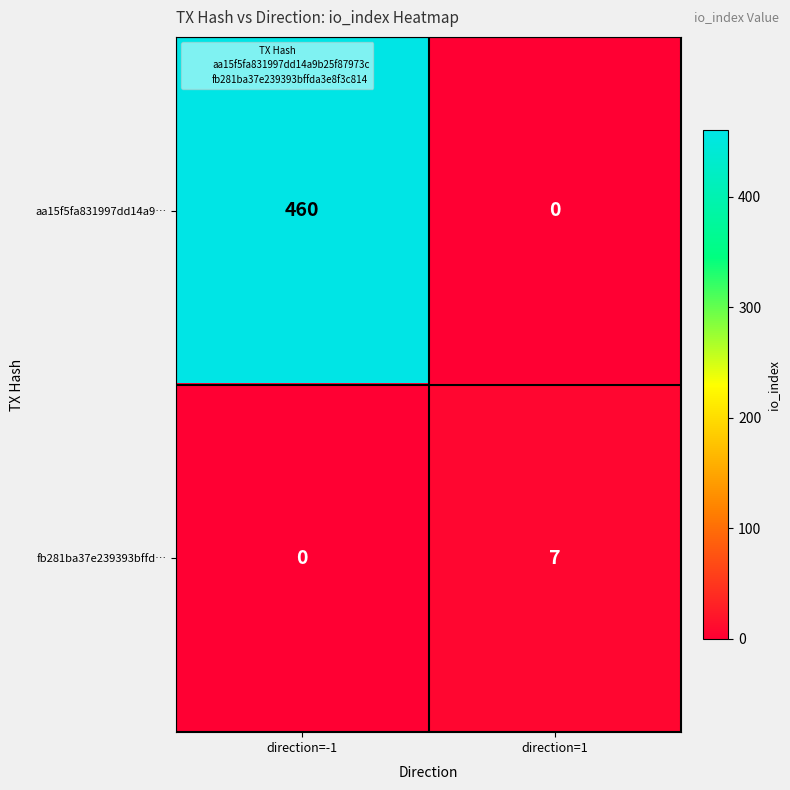

How many distinct data groups are displayed?

2